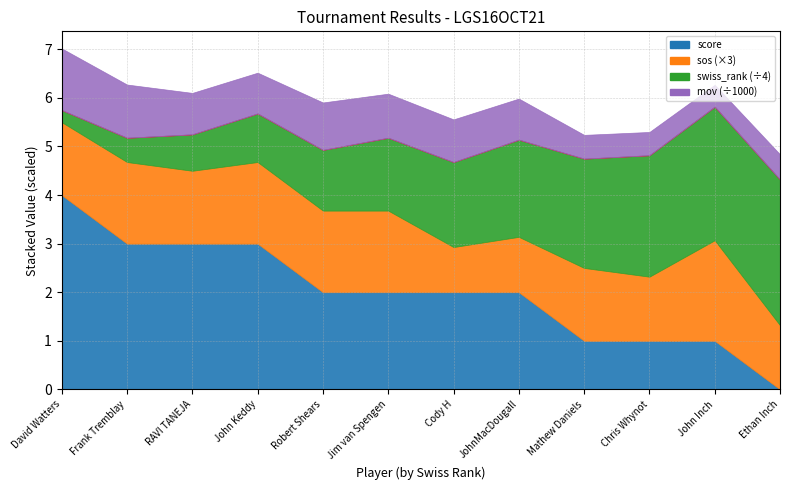

What is the label of the 3rd point from the left?

RAVI TANEJA